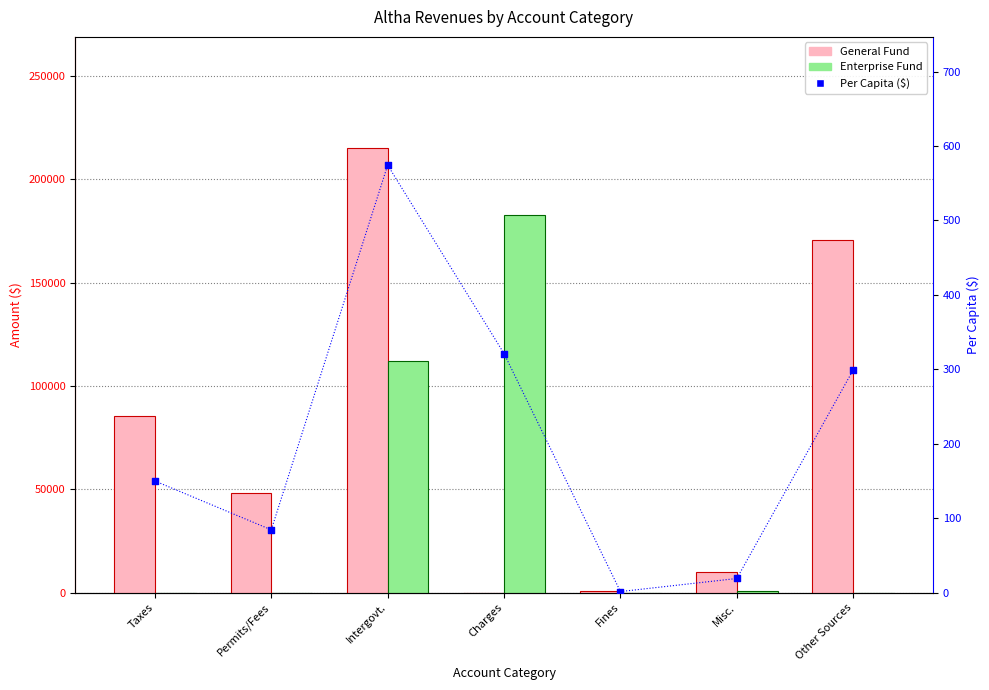

Which series has the largest total across all categories?

General